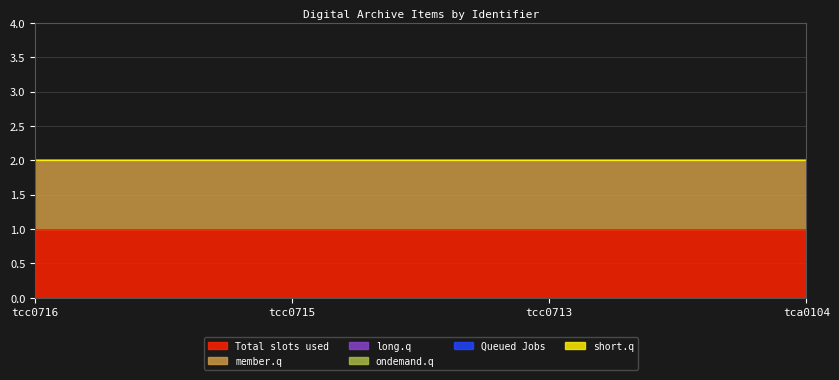

Which series has the largest total across all categories?

Total slots used